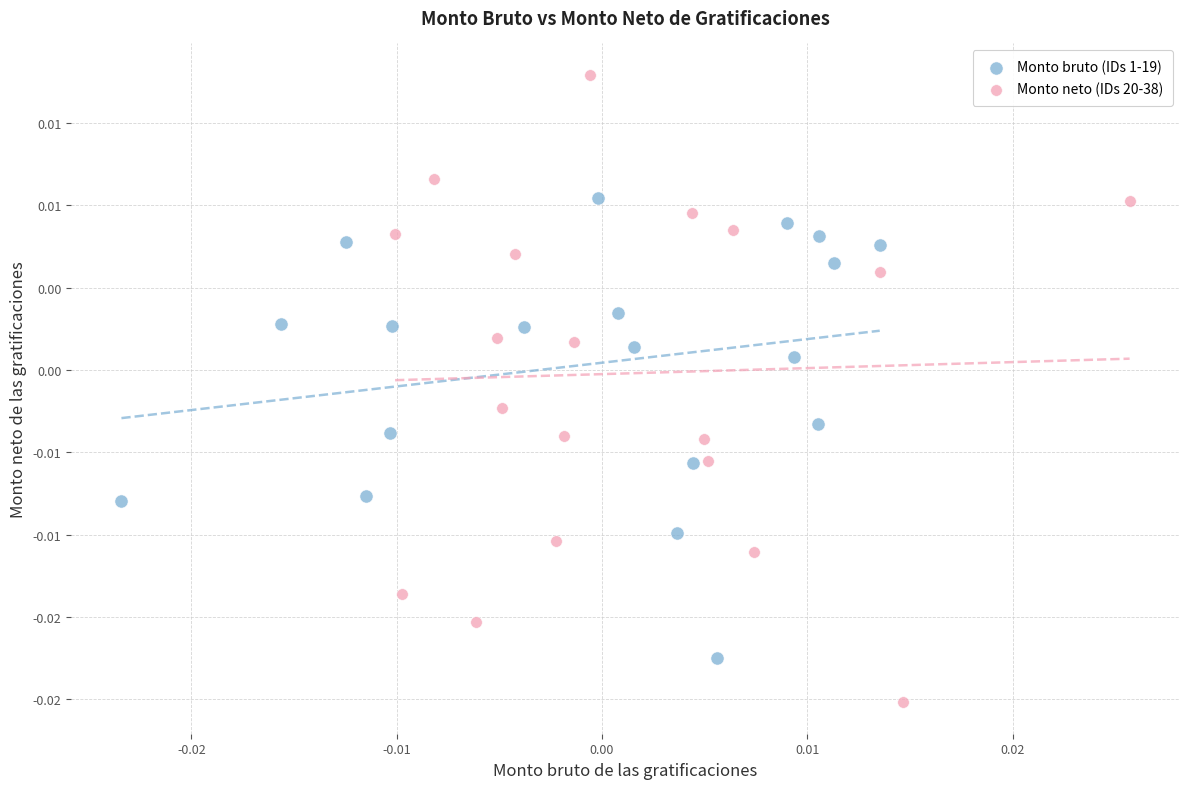

Which series contains the highest Y value?

Monto neto (IDs 20-38)